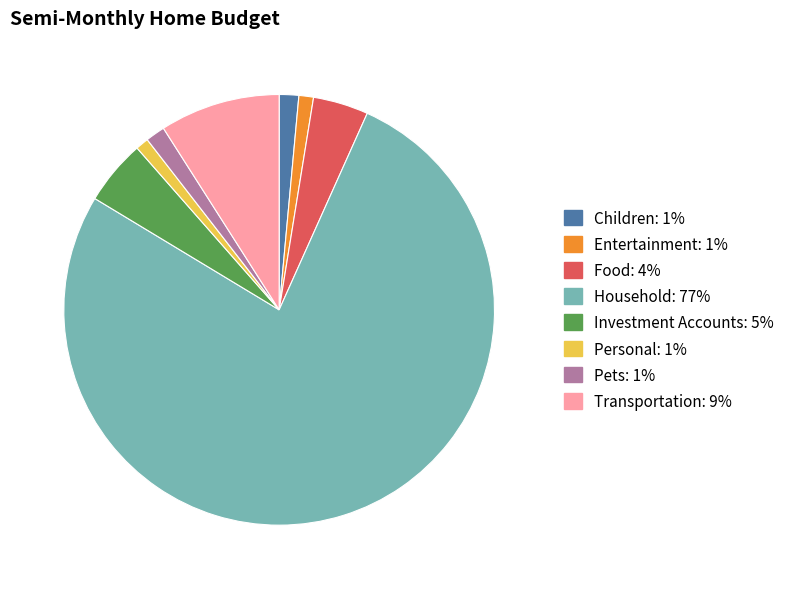

How many slices are in this pie chart?

8